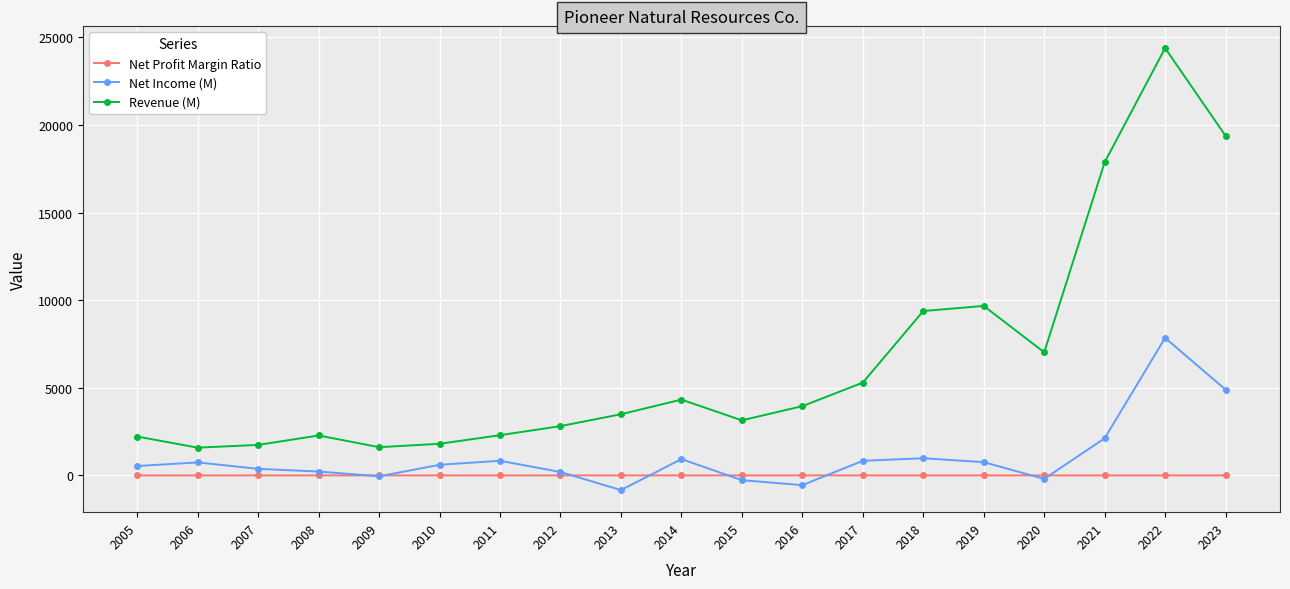

What is the spread (max minus min) of values at 2023?

19373.7